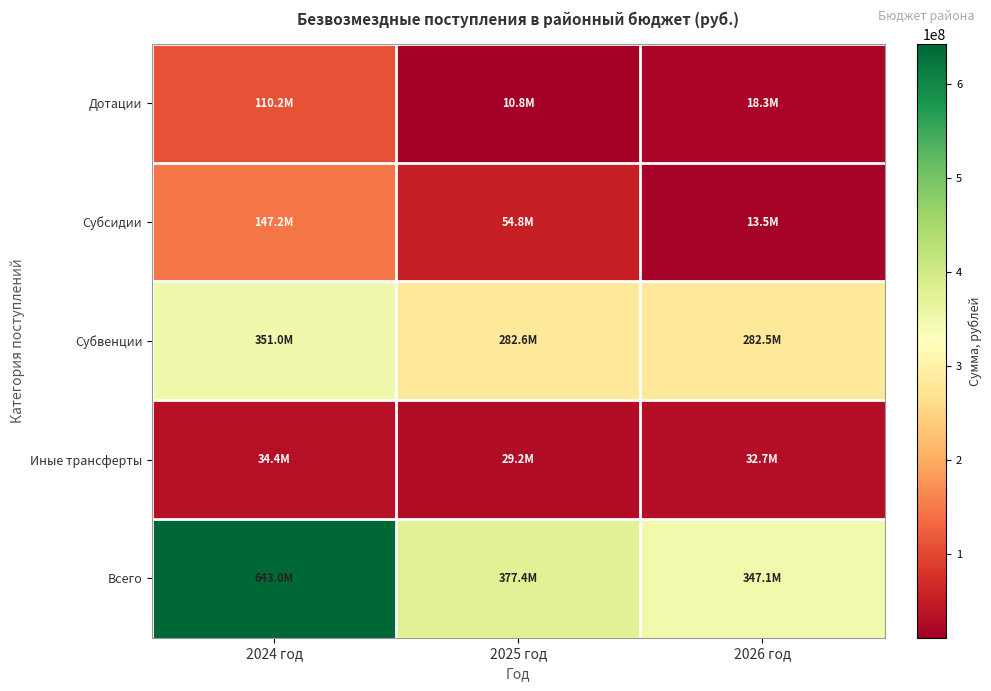

What is the spread (max minus min) of values at 2025 год?

366636016.2